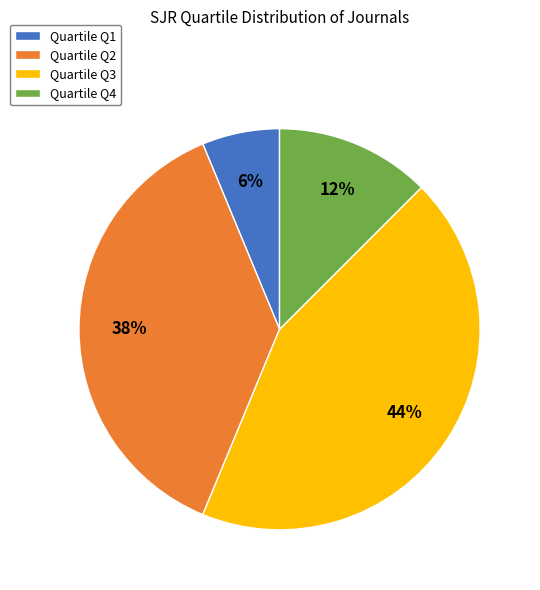

Count the number of slices in the pie.

4